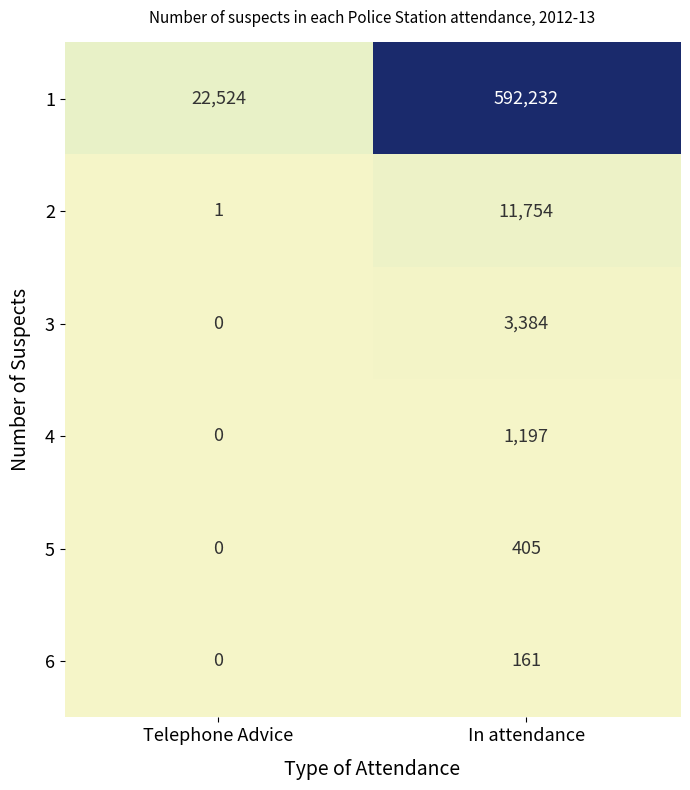

Count the number of data series in this chart.

6